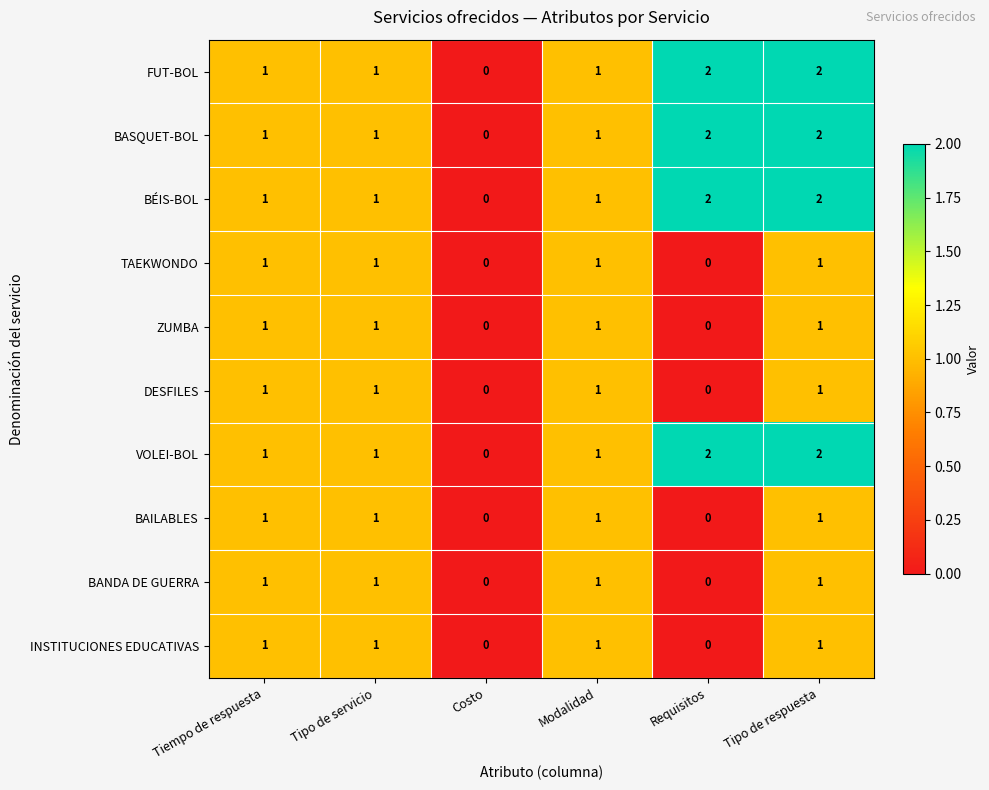

What is the maximum value shown in the chart?

2